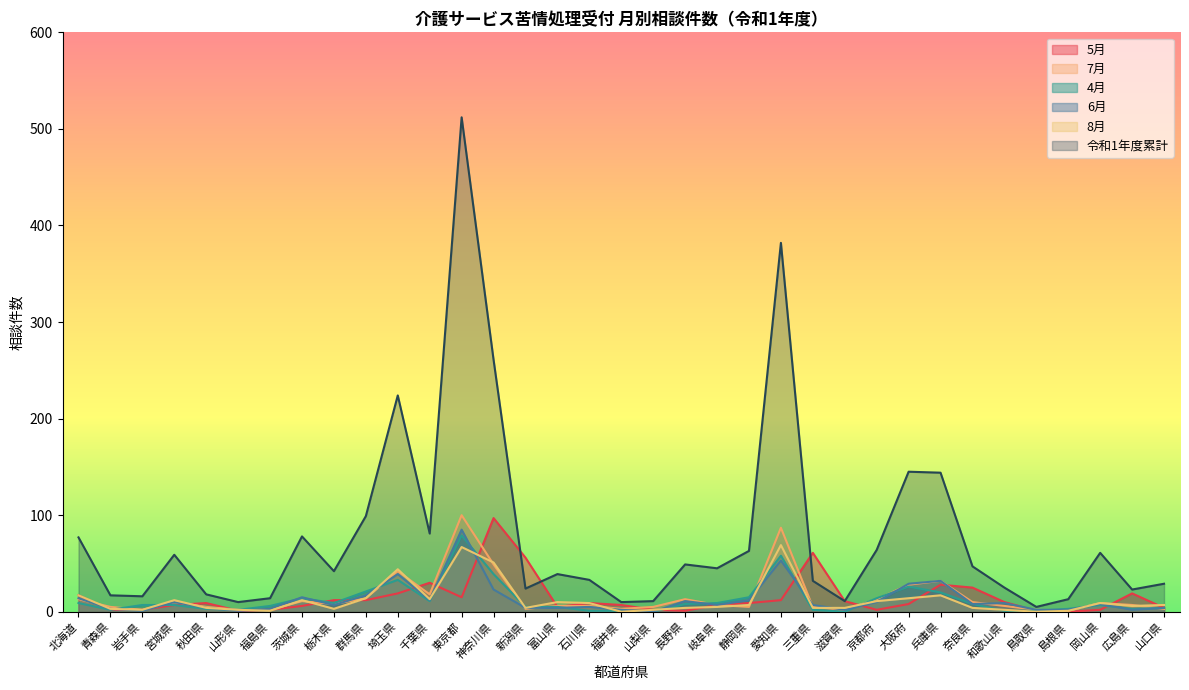

What is the label of the 4th point from the right?

島根県